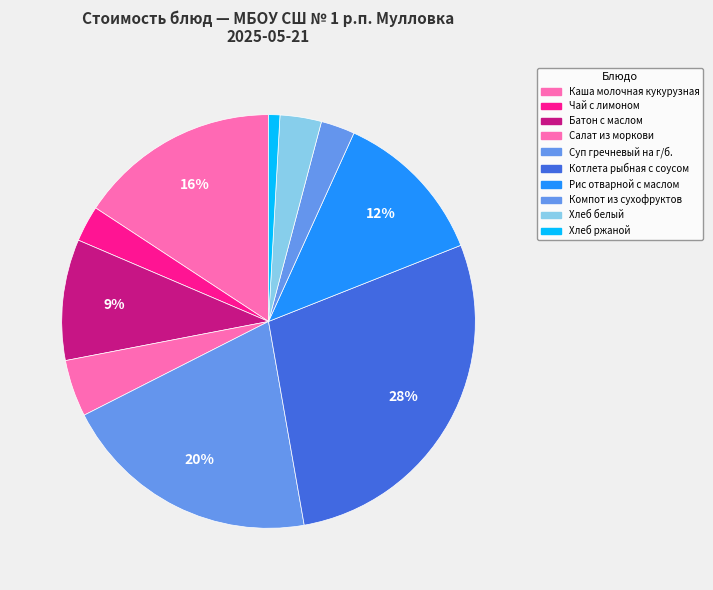

Is Компот из сухофруктов the majority of the pie?

No